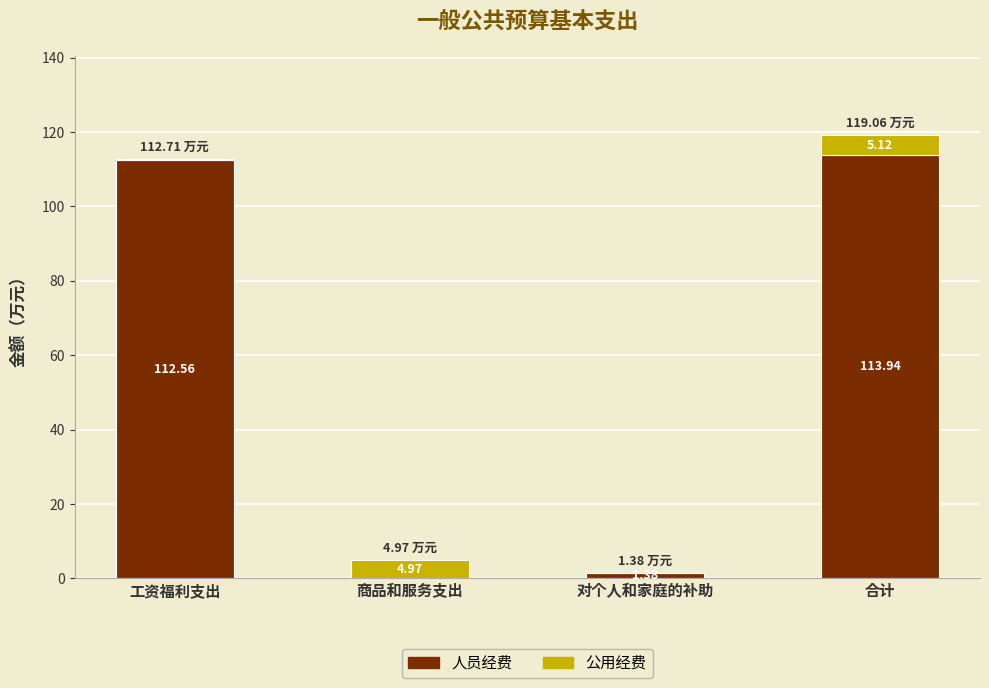

What is the total value across all series at 工资福利支出?

112.7